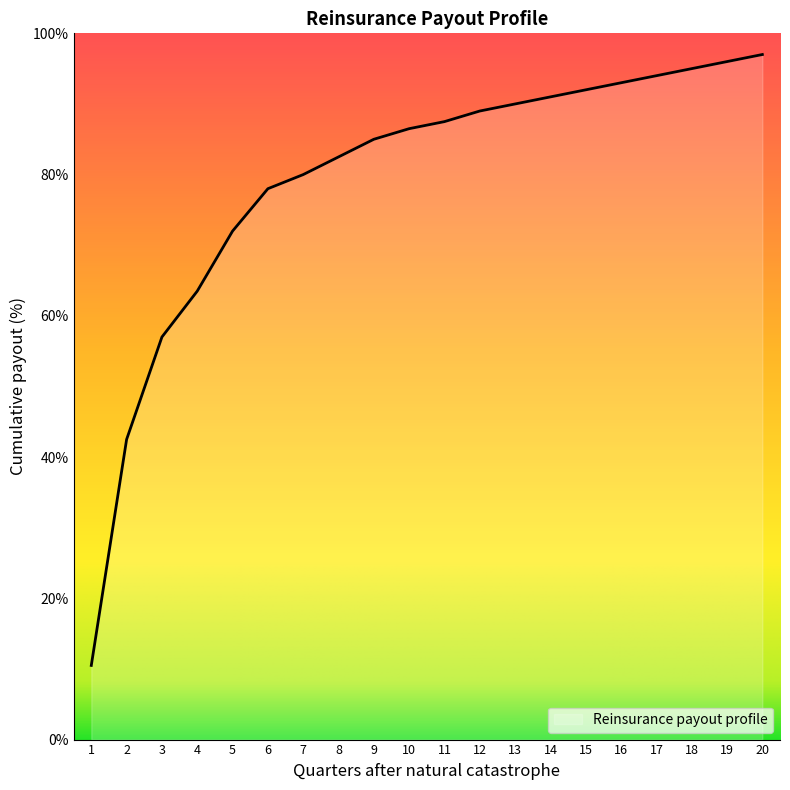

What is the difference between the maximum and minimum values?

86.5